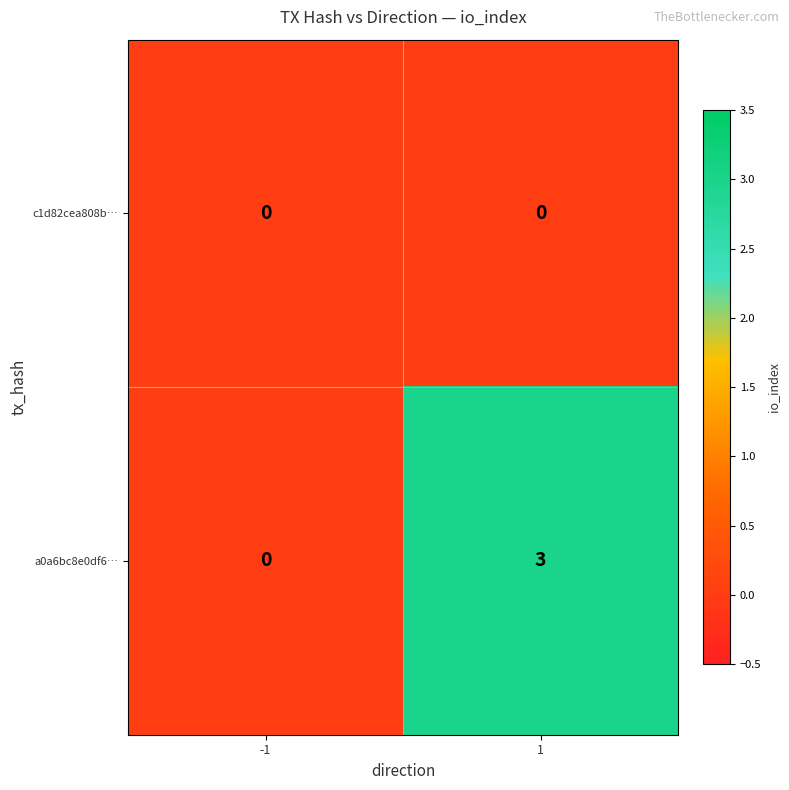

What is the sum of the a0a6bc8e0df6… values at -1 and 1?

3